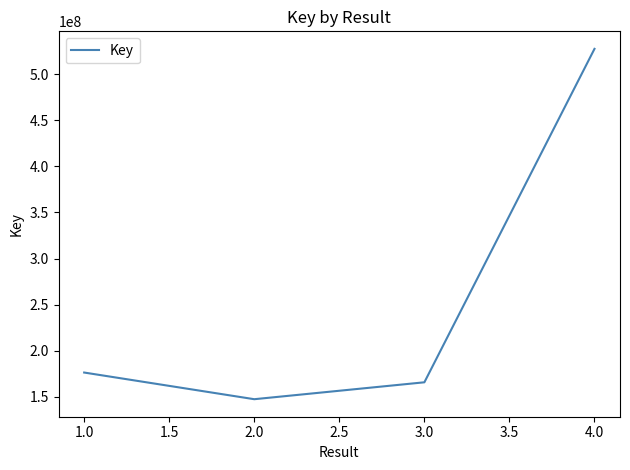

List the labels in order of value, largest first.

4.0, 1.0, 3.0, 2.0